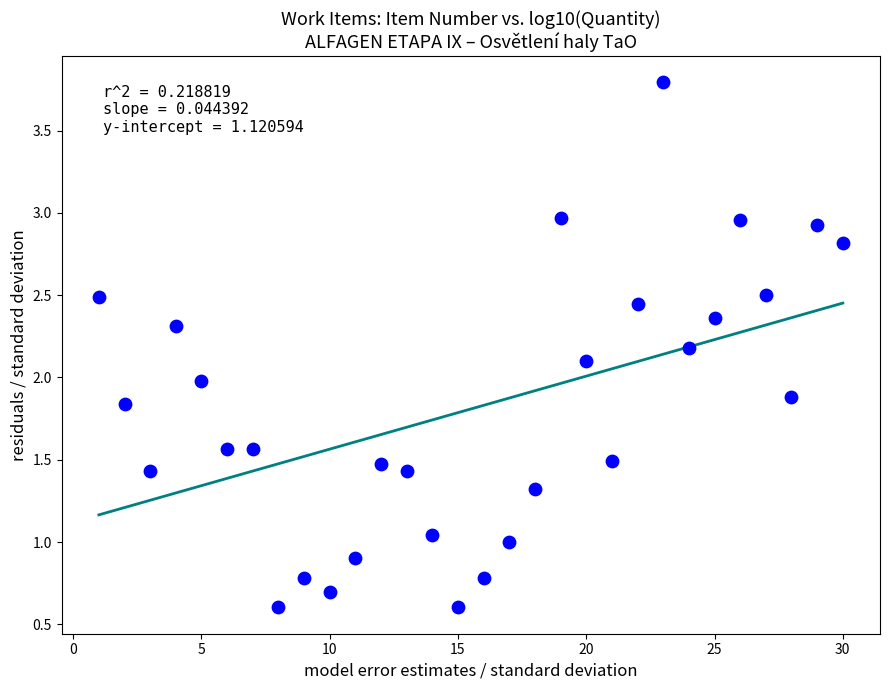

What is the range of X values (max minus min)?

29.0